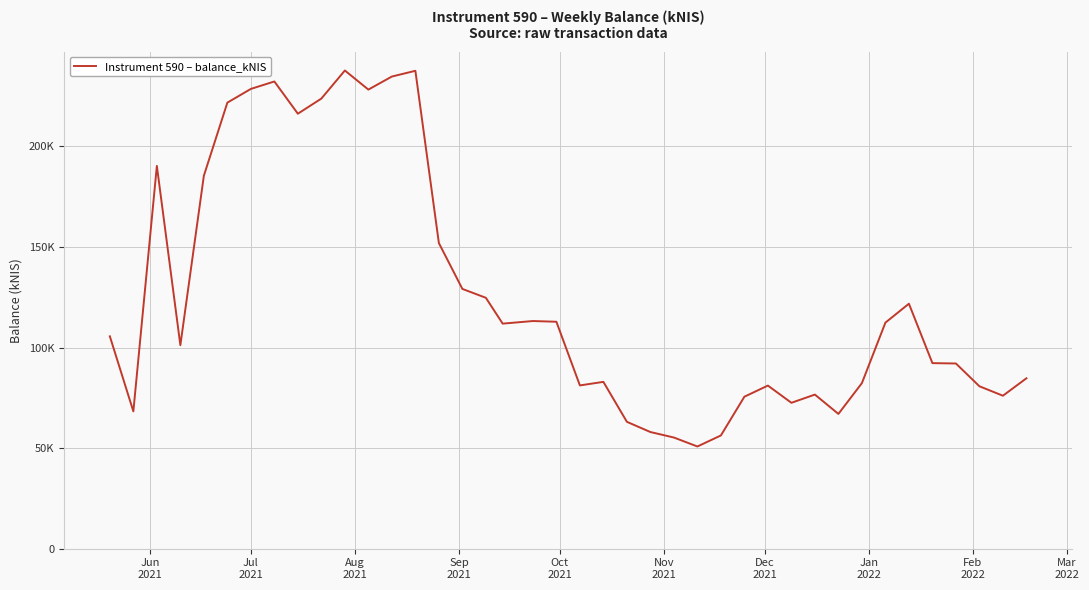

What is the difference between the maximum and minimum values?

186904.6